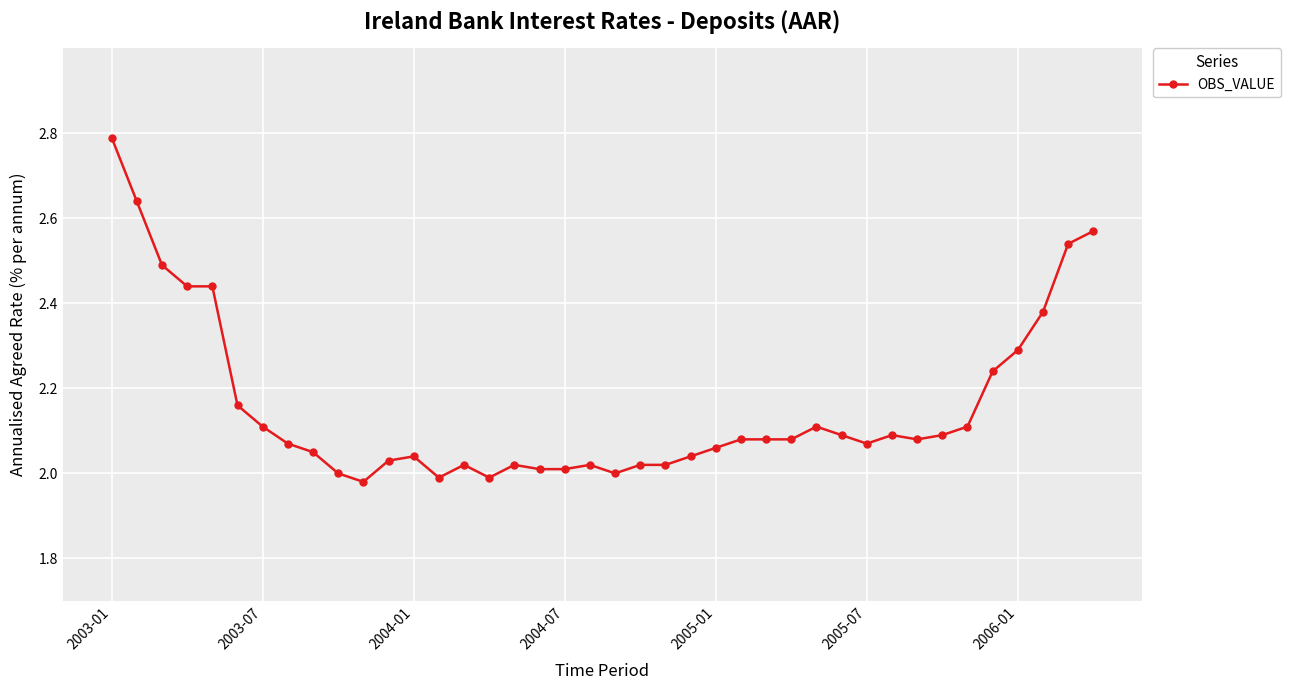

What is the difference between the maximum and second lowest values?

0.8